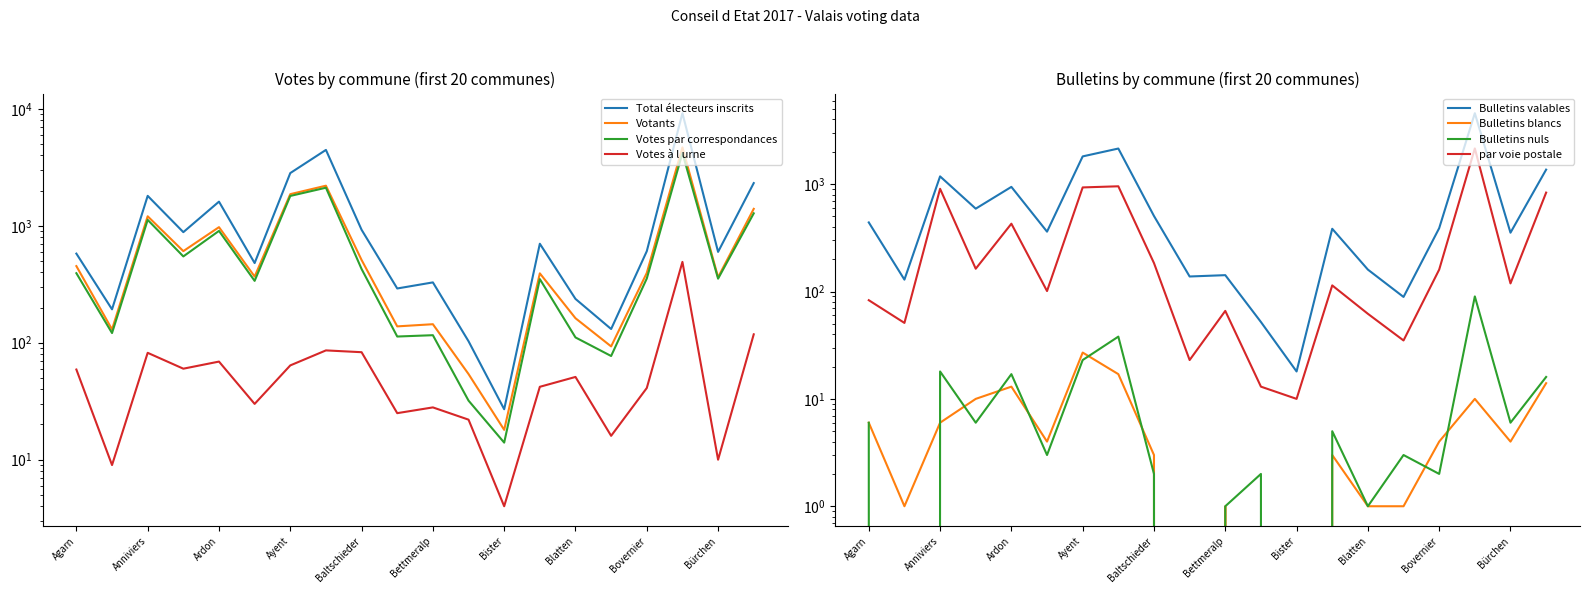

Reading left to right, extract all data points from this chart.

Total électeurs inscrits: 578	193	1802	882	1608	480	2822	4452	924	291	328	103	27	702	237	131	606	9170	598	2317
Votants: 452	130	1205	607	973	368	1863	2201	510	138	144	54	18	392	162	93	395	4678	363	1395
Votes par correspondances: 393	121	1123	547	904	338	1799	2115	427	113	116	32	14	350	111	77	354	4187	353	1277
Votes à l urne: 59	9	82	60	69	30	64	86	83	25	28	22	4	42	51	16	41	491	10	118